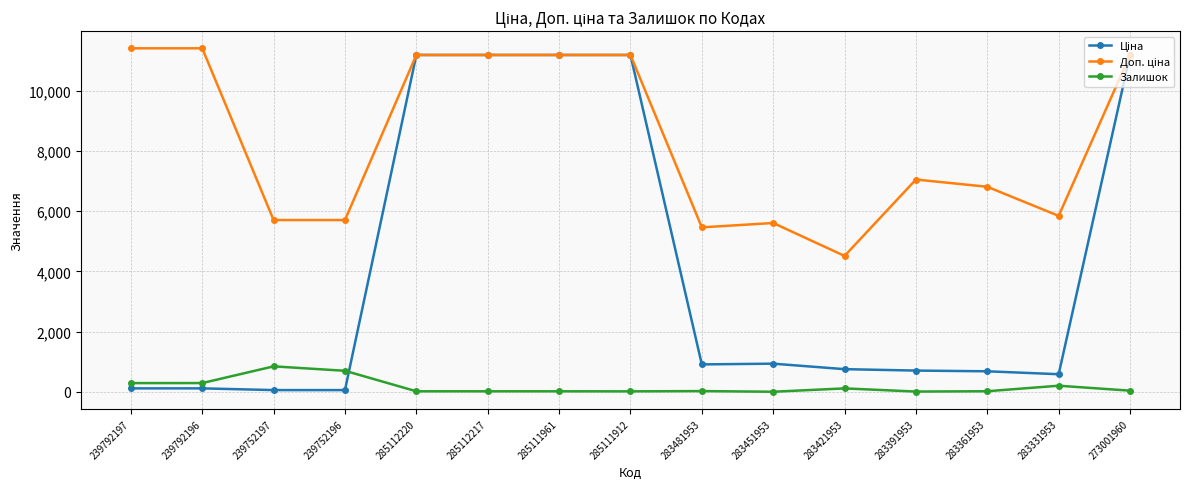

At how many categories does at least one series exceed 7823?

7